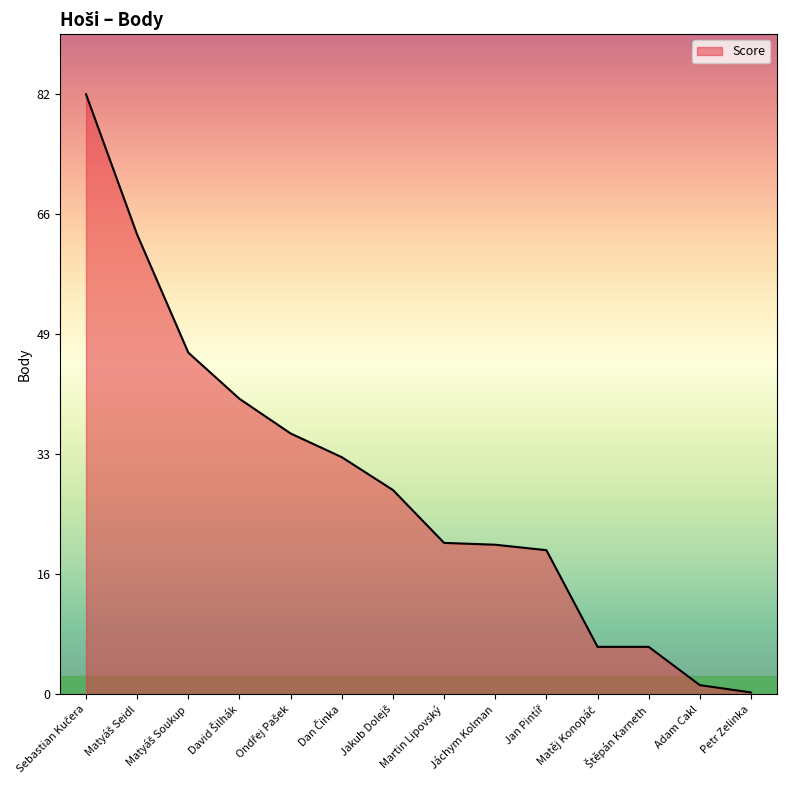

What is the average value?

28.9